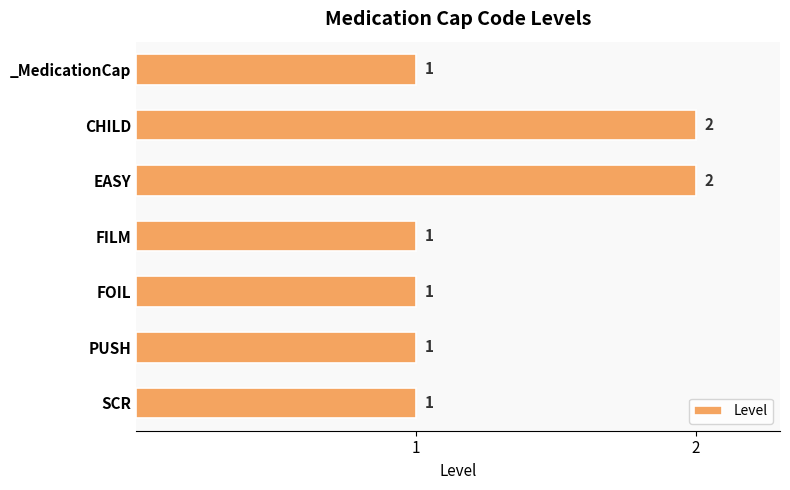

What is the maximum value shown in the chart?

2